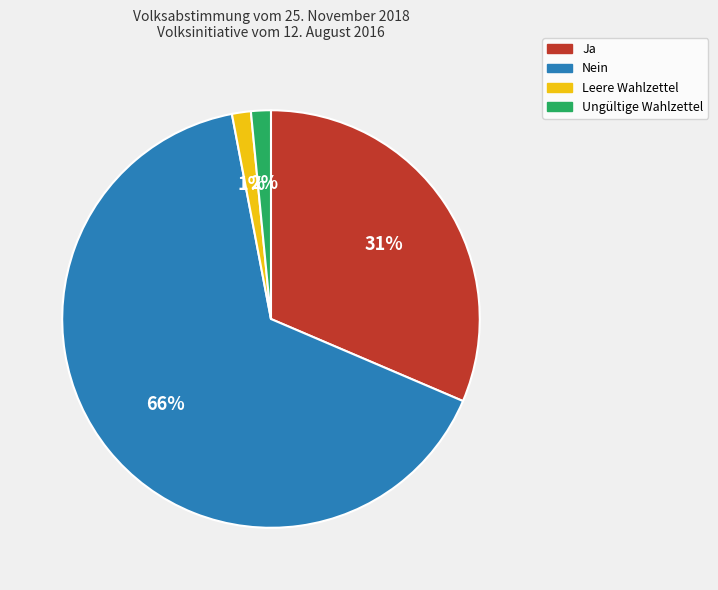

What is the largest slice in the pie chart?

Nein